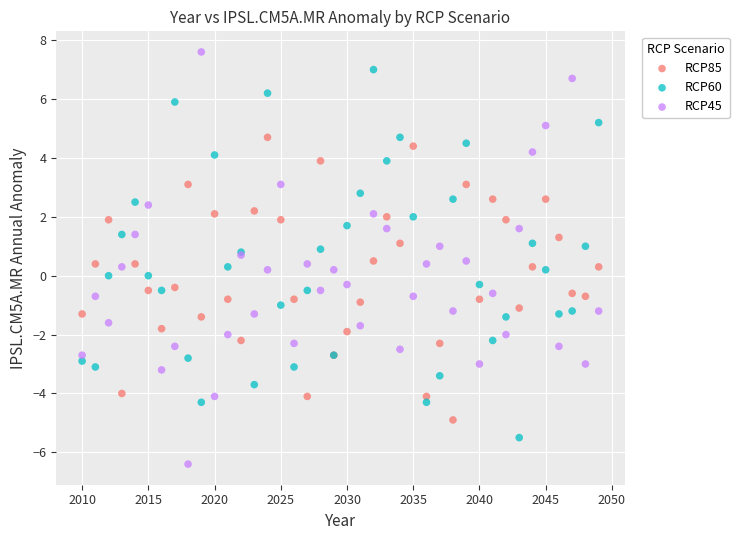

What is the X range (max minus min) for the scatter plot?

39.0